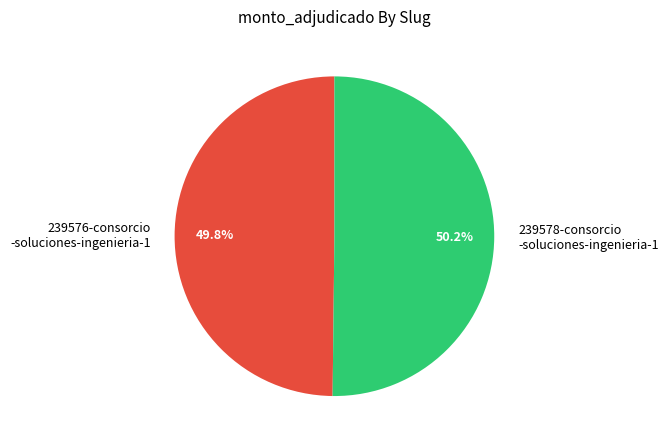

Approximately how many times larger is the value at 239578-consorcio -soluciones-ingenieria-1 compared to 239576-consorcio -soluciones-ingenieria-1?

1.0